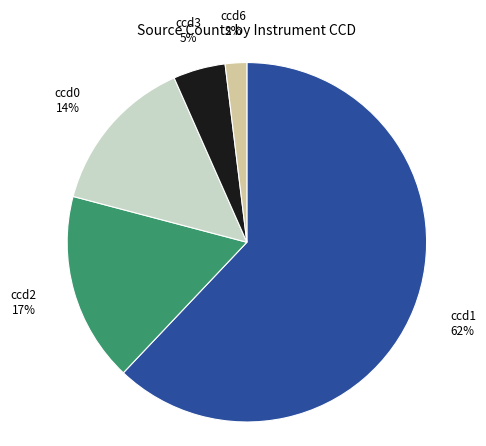

Which category has the smallest portion of the pie?

ccd6